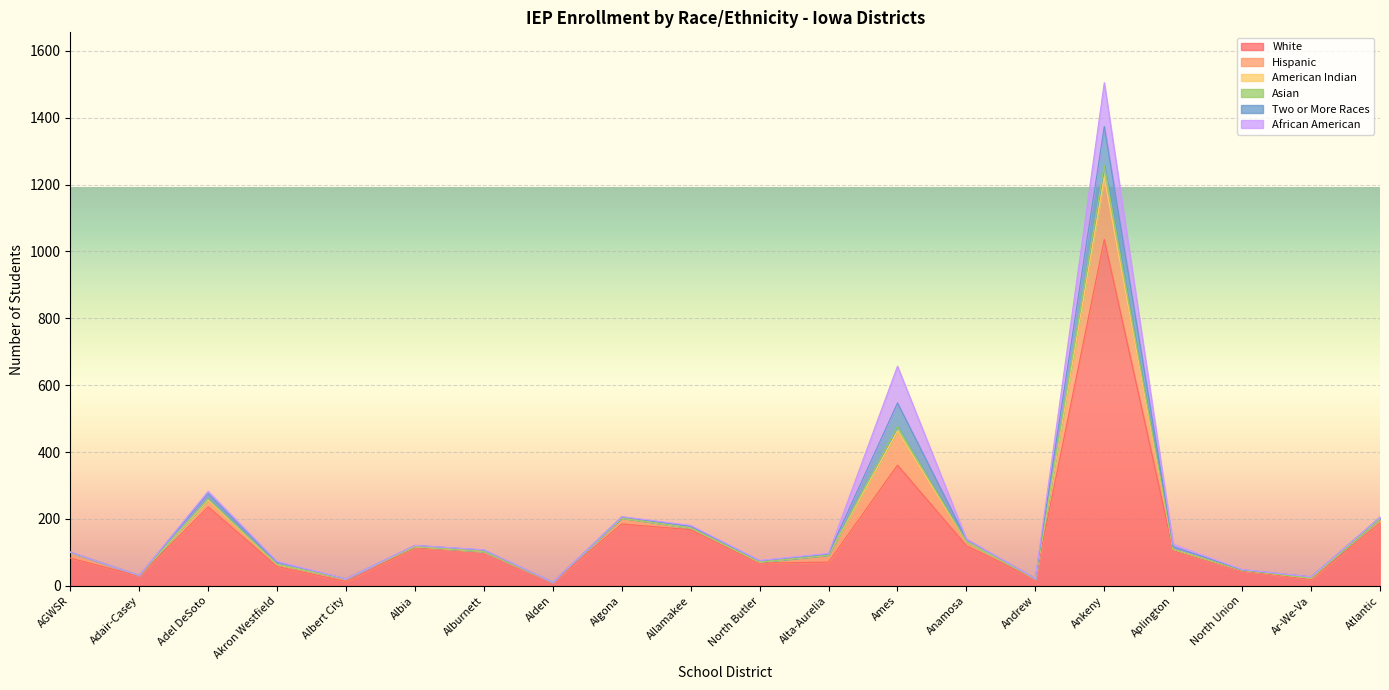

How many lines are shown in the chart?

6